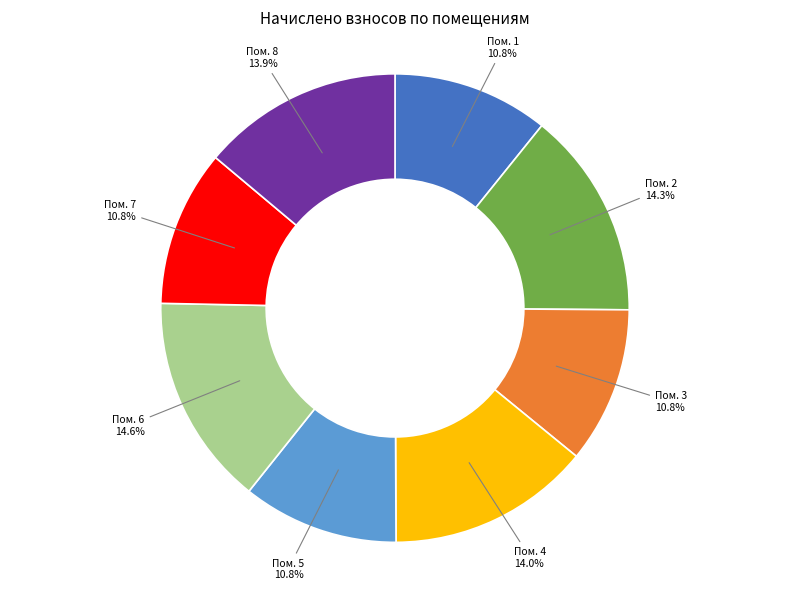

Is there a majority slice in this chart?

No